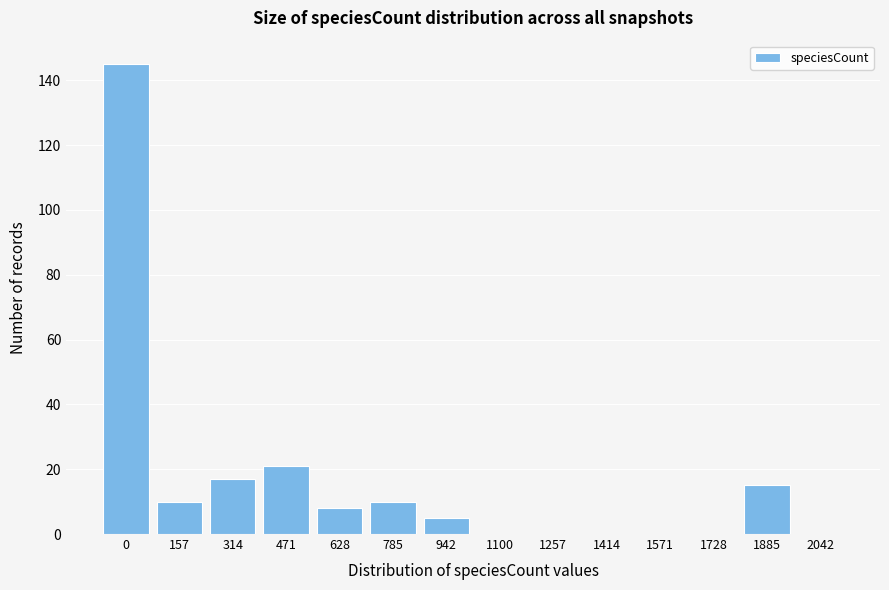

Reading left to right, extract all data points from this chart.

0=145	157=10	314=17	471=21	628=8	785=10	942=5	1100=0	1257=0	1414=0	1571=0	1728=0	1885=15	2042=0